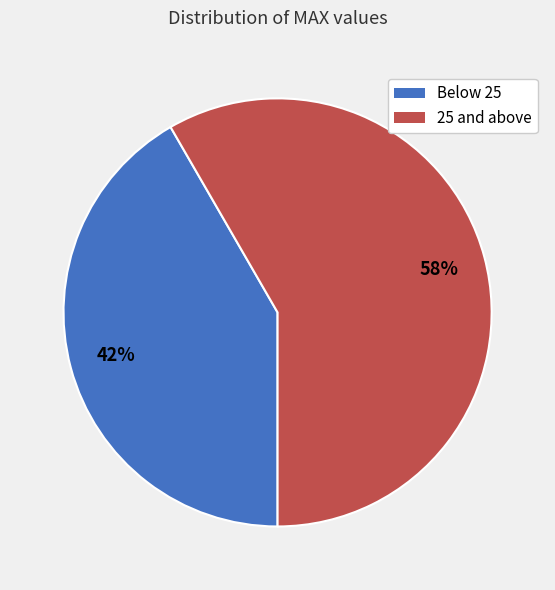

To the nearest percent, what is the average slice percentage?

50%